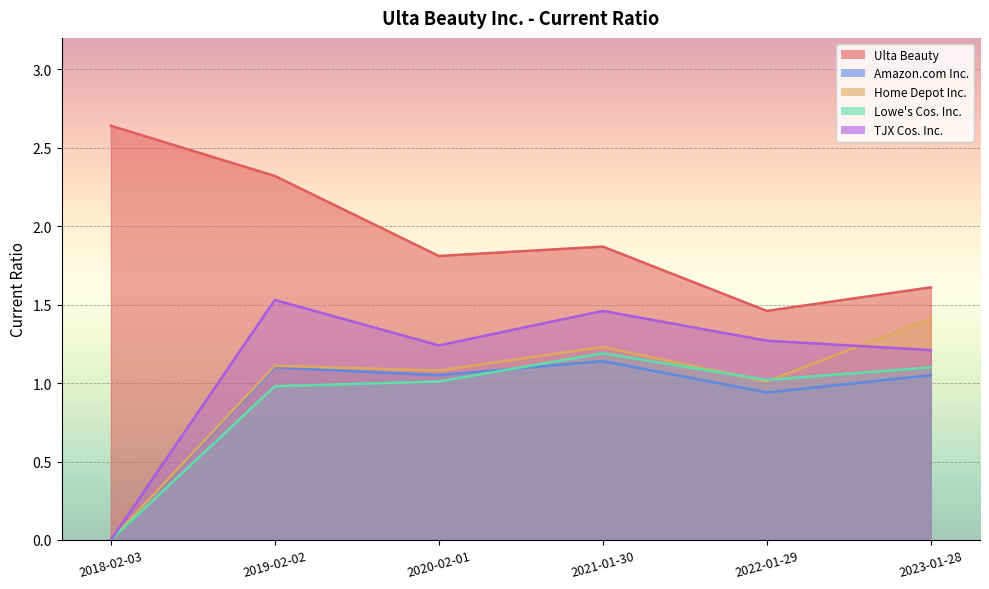

At which label is TJX Cos. Inc. closest to 0?

2018-02-03